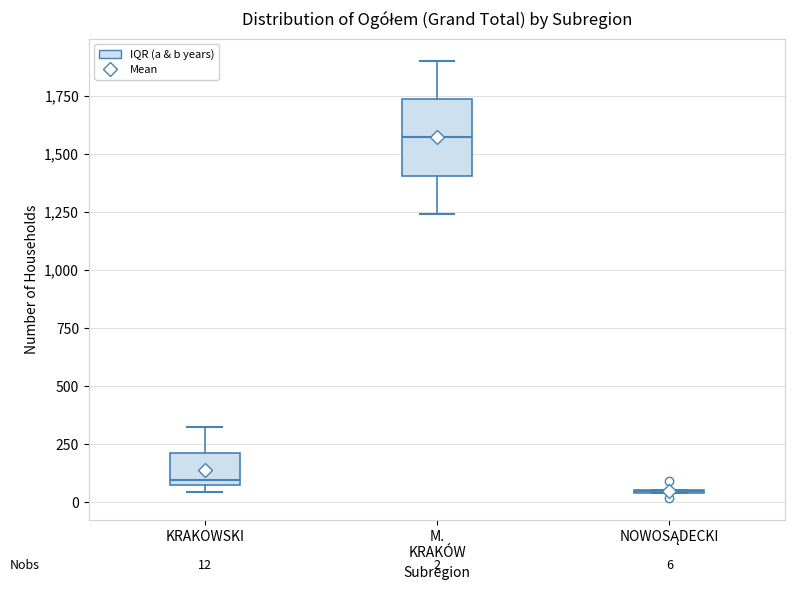

Comparing the boxes themselves (not the whiskers), which one is the tallest?

M. KRAKÓW